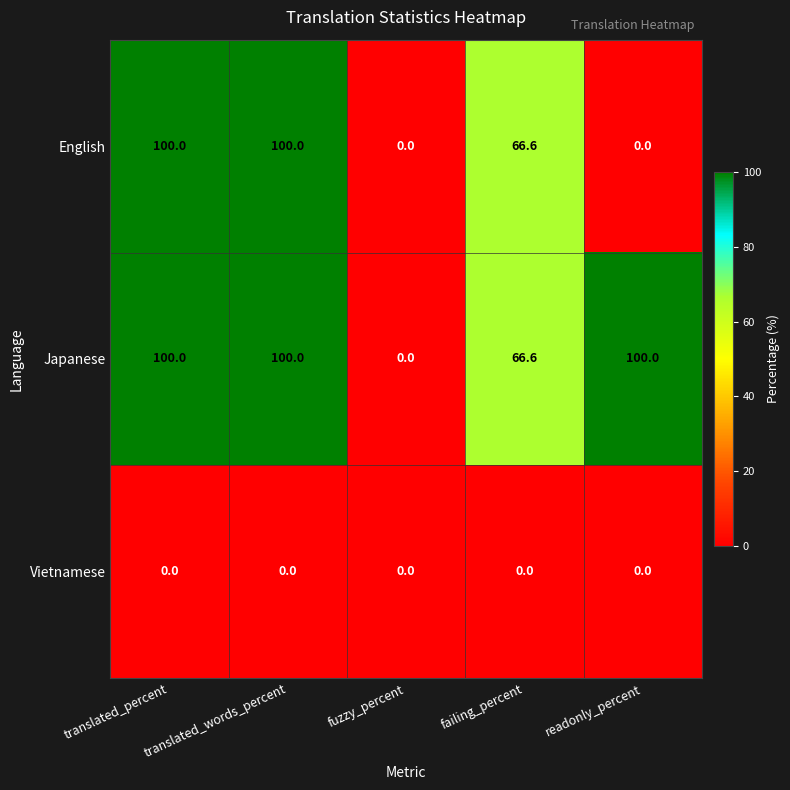

What is the difference between the highest and lowest values at translated_percent?

100.0